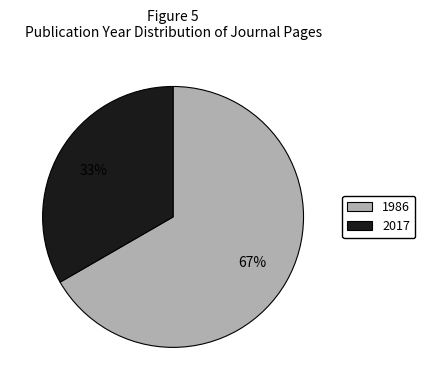

Is there a majority slice in this chart?

Yes